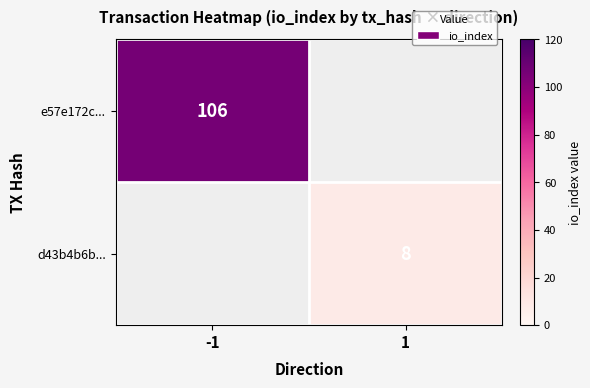

How many distinct data groups are displayed?

2